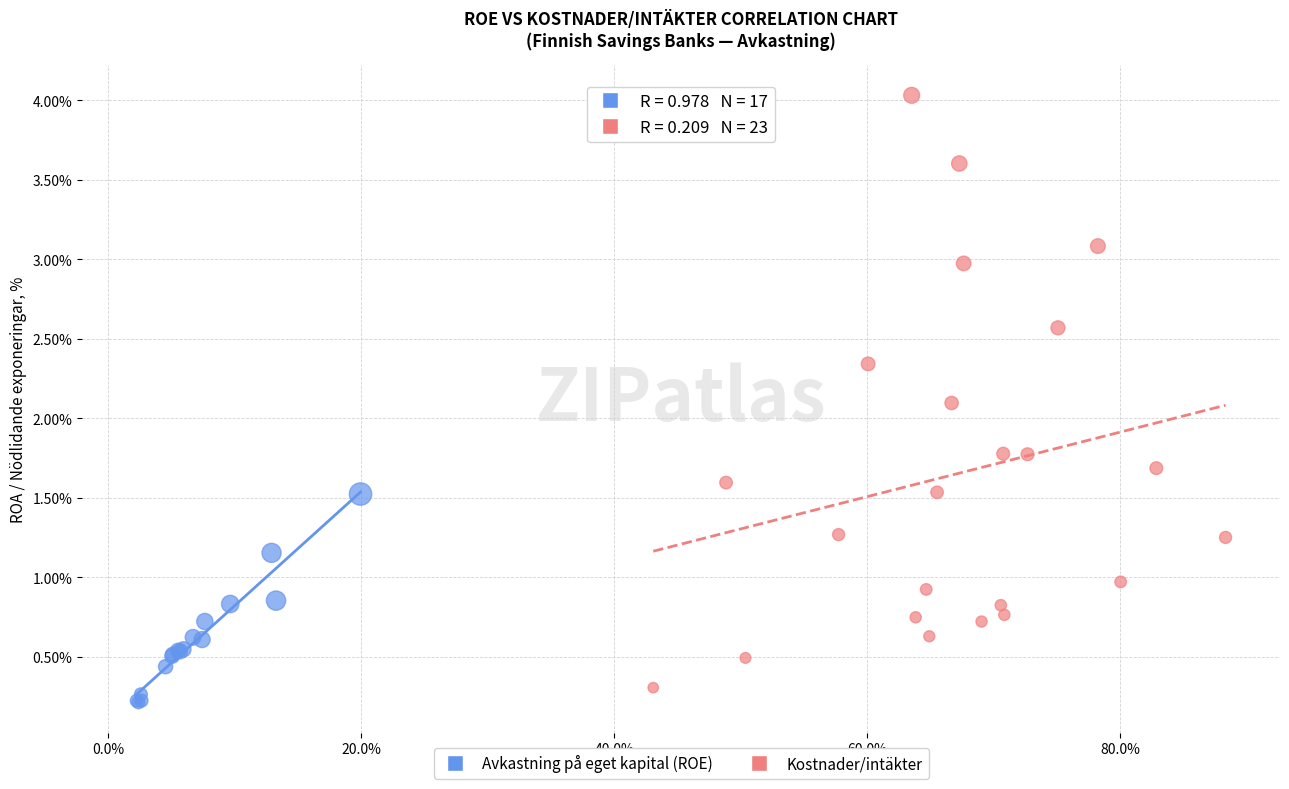

Which series has the widest spread of Y values?

Kostnader/intäkter